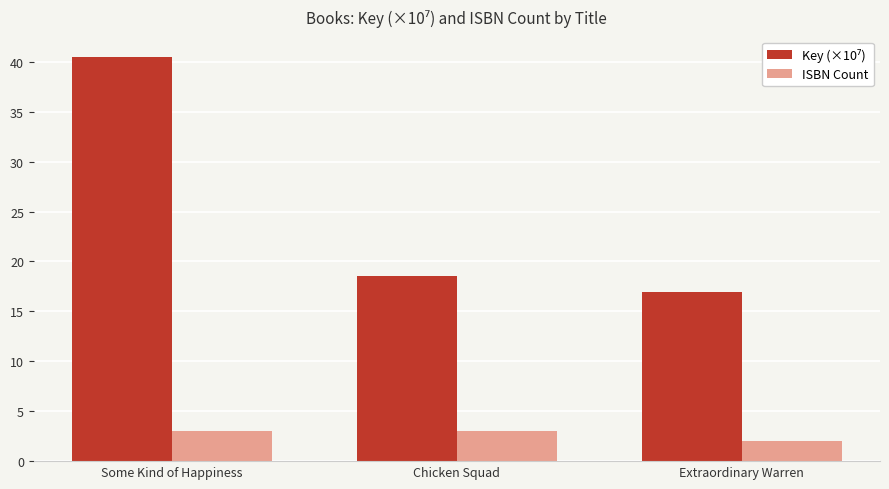

At which category is the sum across all series the highest?

Some Kind of Happiness